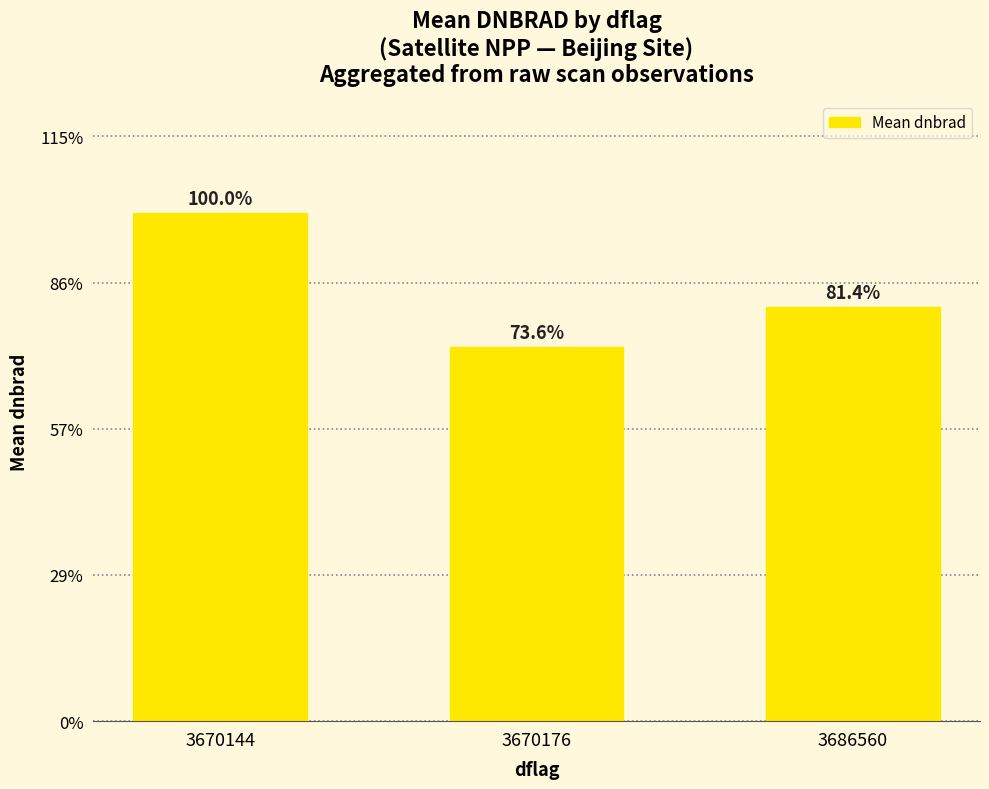

Reading left to right, list all the values displayed in this chart.

3670144=42.4	3670176=31.2	3686560=34.5